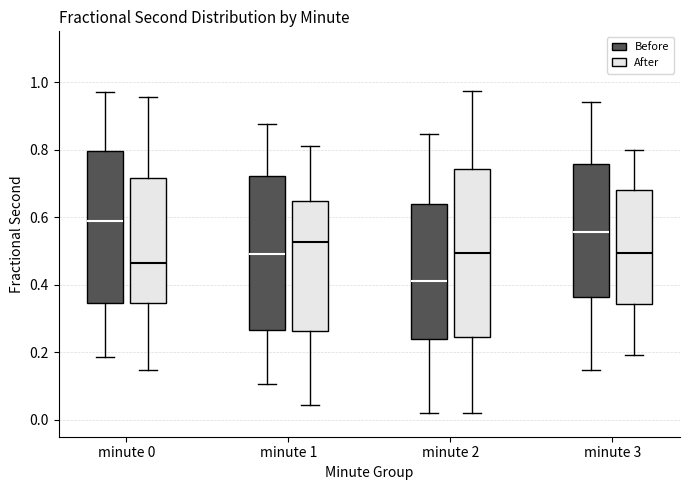

Reading left to right, read every box against the y-axis: the position of its median line, the range the box covers, and the ends of its whiskers. The values are not printed on the chart, so give them approximately, as read against the axis.

minute 0 (Before): median 0.58, box 0.34 to 0.80, whiskers 0.18 to 0.98
minute 0 (After): median 0.46, box 0.34 to 0.72, whiskers 0.14 to 0.96
minute 1 (Before): median 0.50, box 0.26 to 0.72, whiskers 0.10 to 0.88
minute 1 (After): median 0.52, box 0.26 to 0.64, whiskers 0.04 to 0.82
minute 2 (Before): median 0.42, box 0.24 to 0.64, whiskers 0.02 to 0.84
minute 2 (After): median 0.50, box 0.24 to 0.74, whiskers 0.02 to 0.98
minute 3 (Before): median 0.56, box 0.36 to 0.76, whiskers 0.14 to 0.94
minute 3 (After): median 0.50, box 0.34 to 0.68, whiskers 0.20 to 0.80